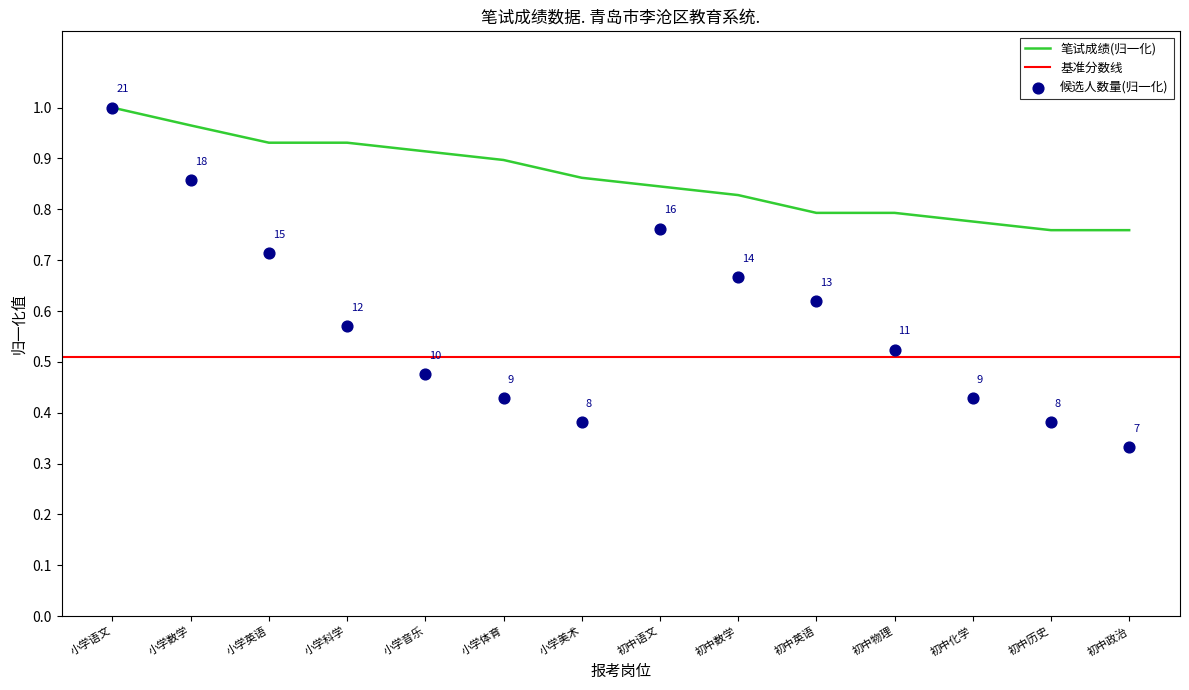

Which series reaches the minimum Y coordinate?

候选人数量